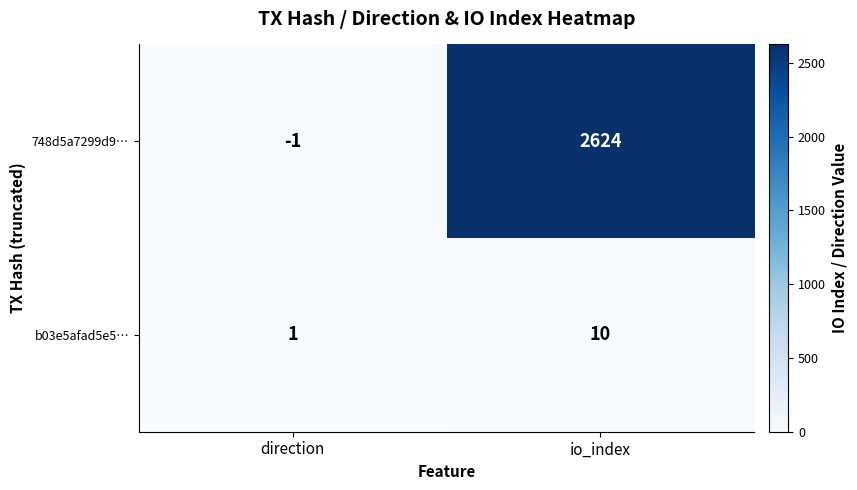

Reading right to left, what are all the values shown in this chart?

748d5a7299d9…: 2624	-1
b03e5afad5e5…: 10	1